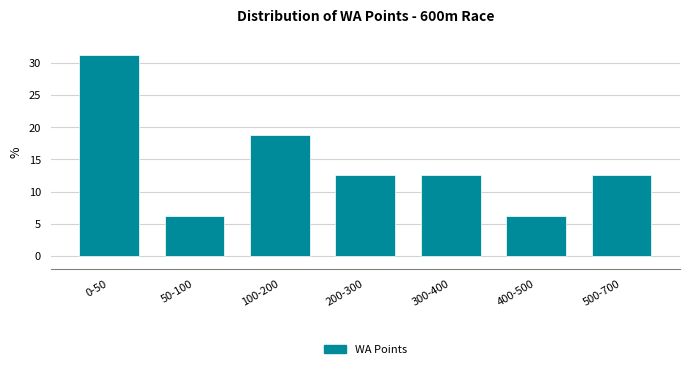

What is the difference between the maximum and minimum values?

25.0